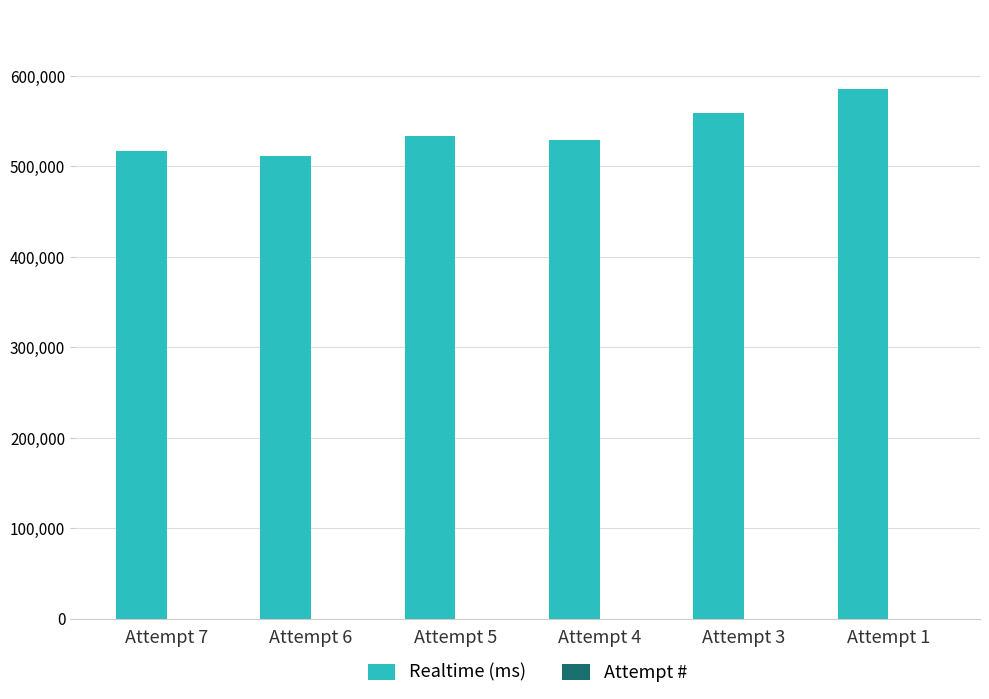

What is the greatest value displayed?

585252